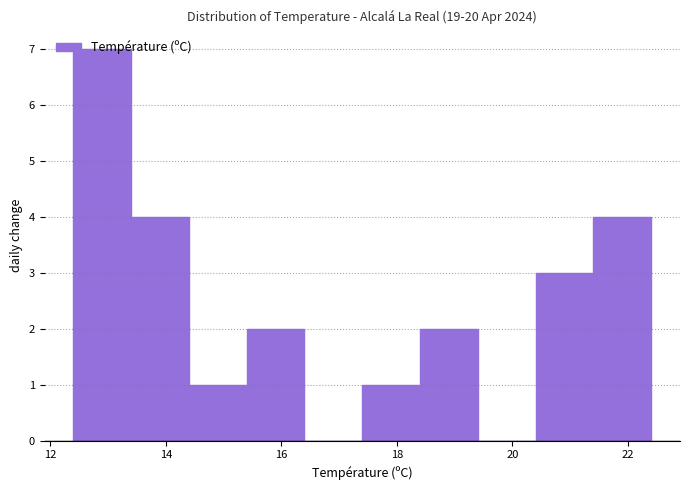

Over which range of the x-axis is the bar tallest?

12.4 to 13.4